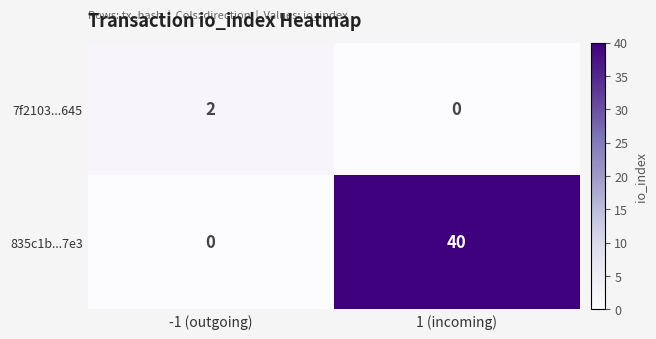

Rank the series by their average value, from lowest to highest.

7f2103...645, 835c1b...7e3